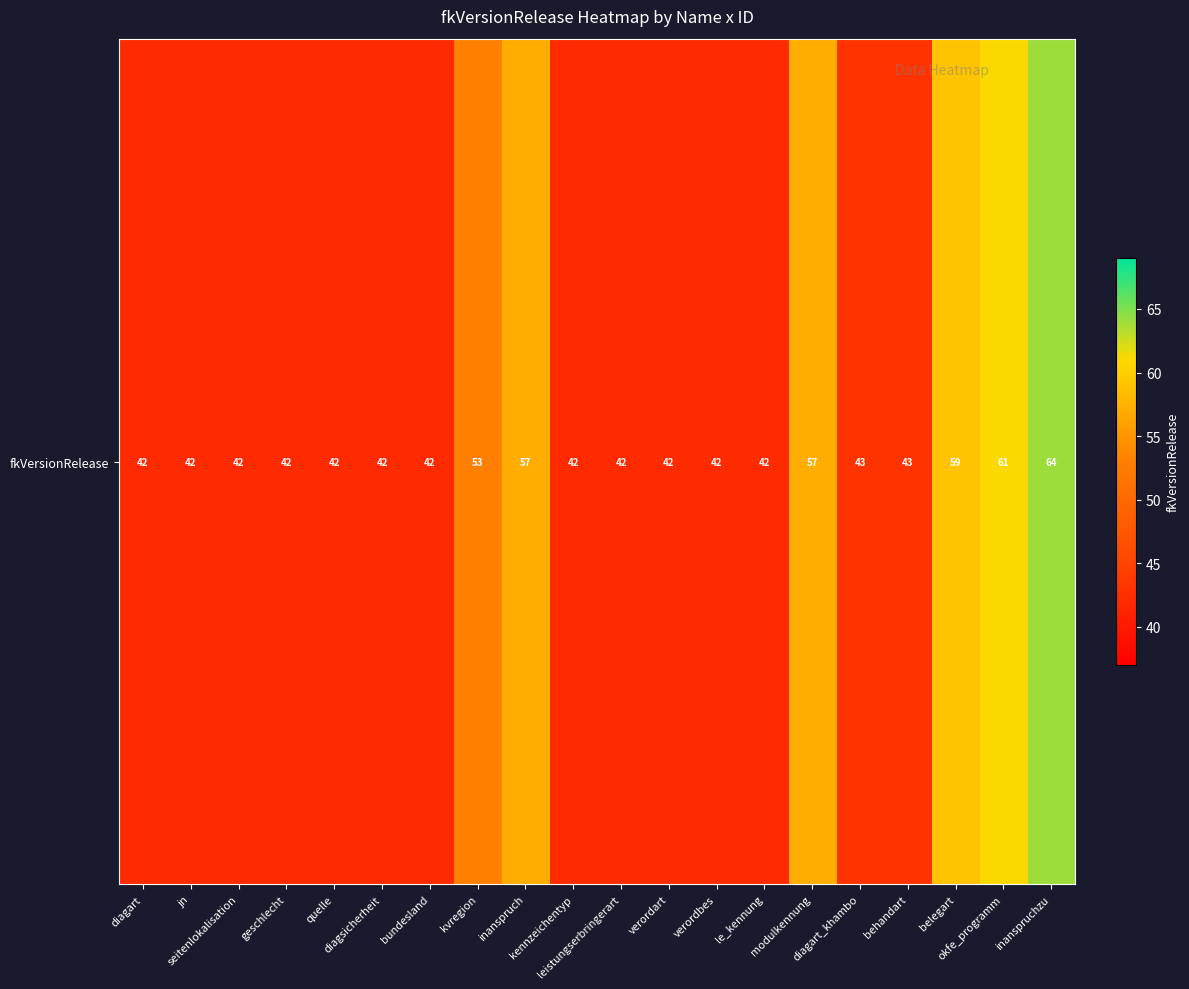

Reading right to left, extract all data points from this chart.

64	61	59	43	43	57	42	42	42	42	42	57	53	42	42	42	42	42	42	42